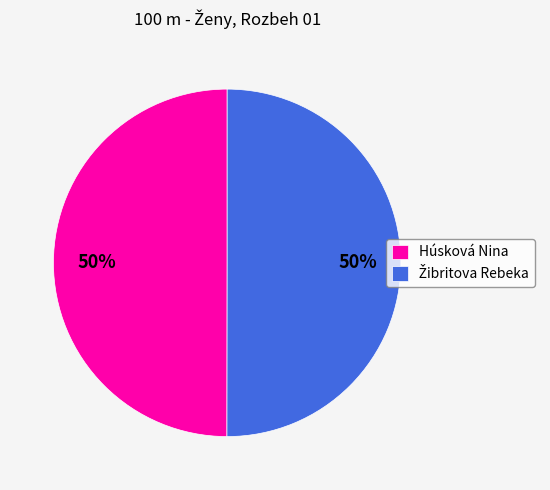

To the nearest percent, what is the average slice percentage?

50%